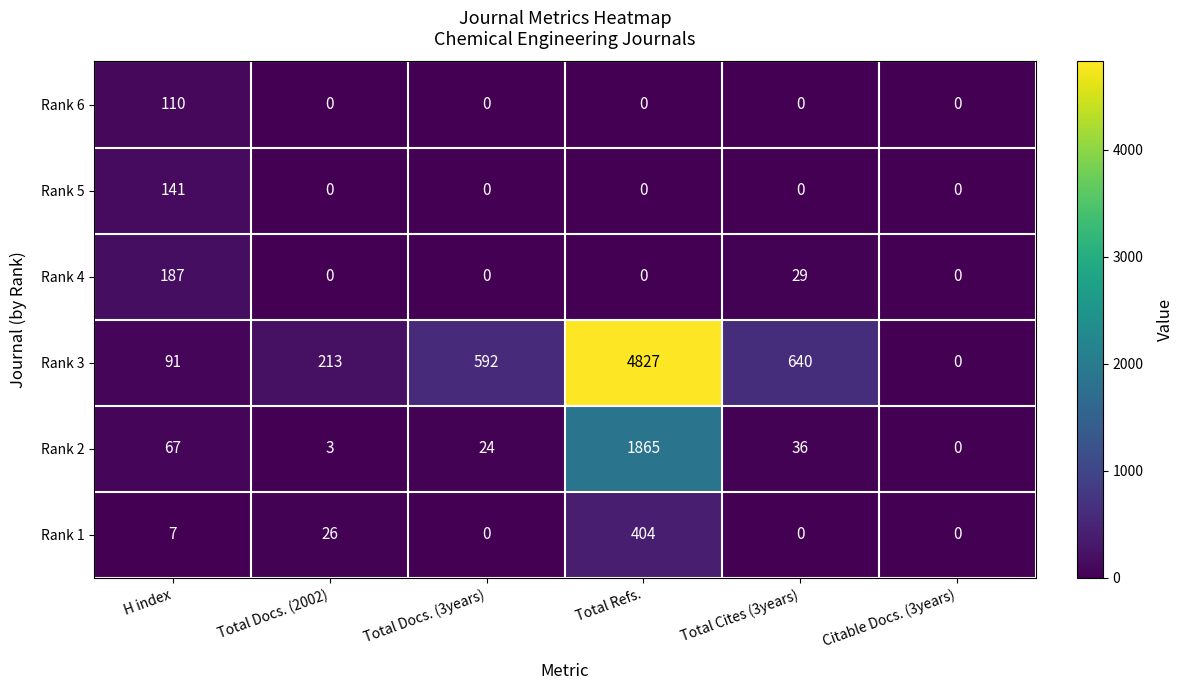

At which category is the sum across all series the highest?

Total Refs.